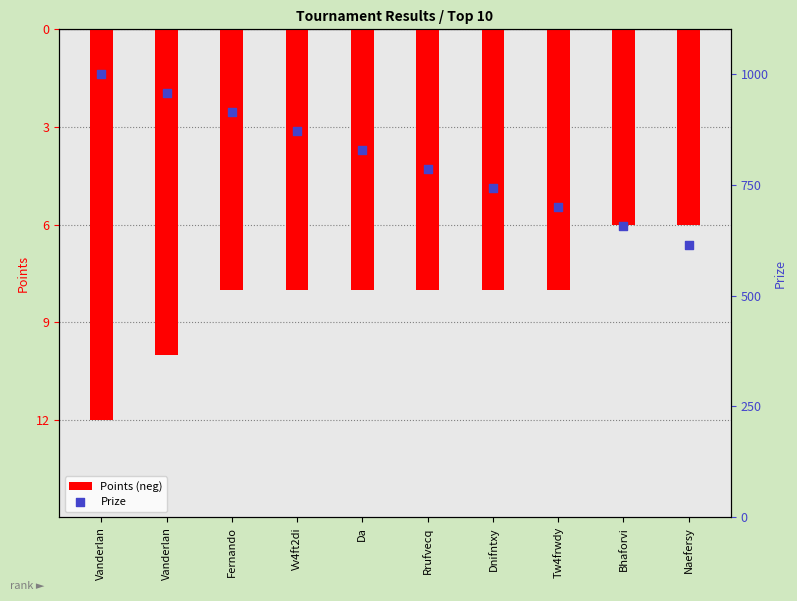

What are all the series names shown in the legend?

Points (neg), Prize